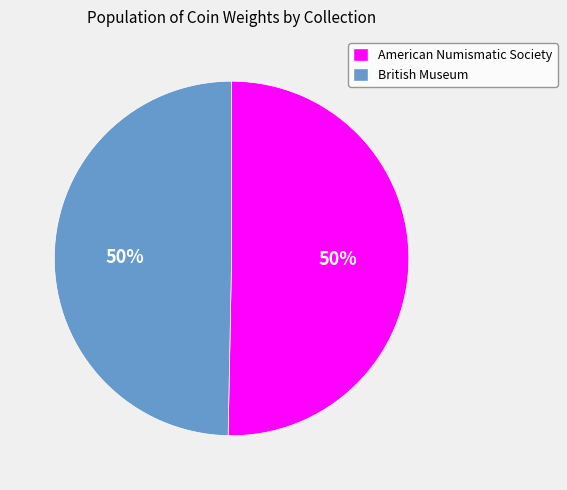

To the nearest percent, what is the average slice percentage?

50%